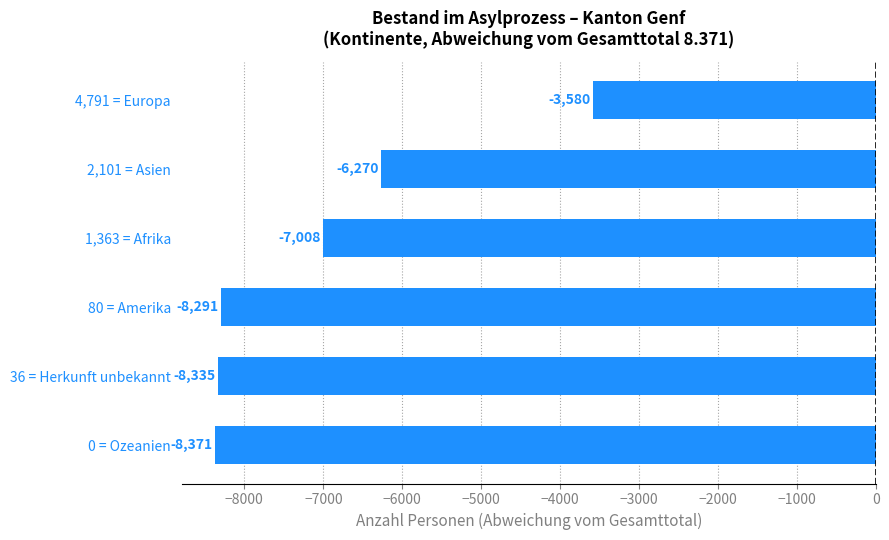

Reading bottom to top, transcribe all the data shown in this chart.

0 = Ozeanien=-8371	36 = Herkunft unbekannt=-8335	80 = Amerika=-8291	1,363 = Afrika=-7008	2,101 = Asien=-6270	4,791 = Europa=-3580